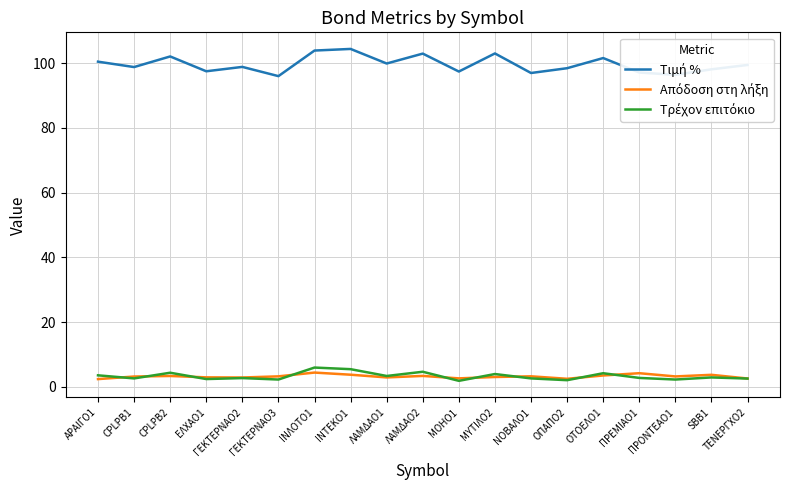

What is the total value across all series at ΙΝΛΟΤΟ1?

114.4